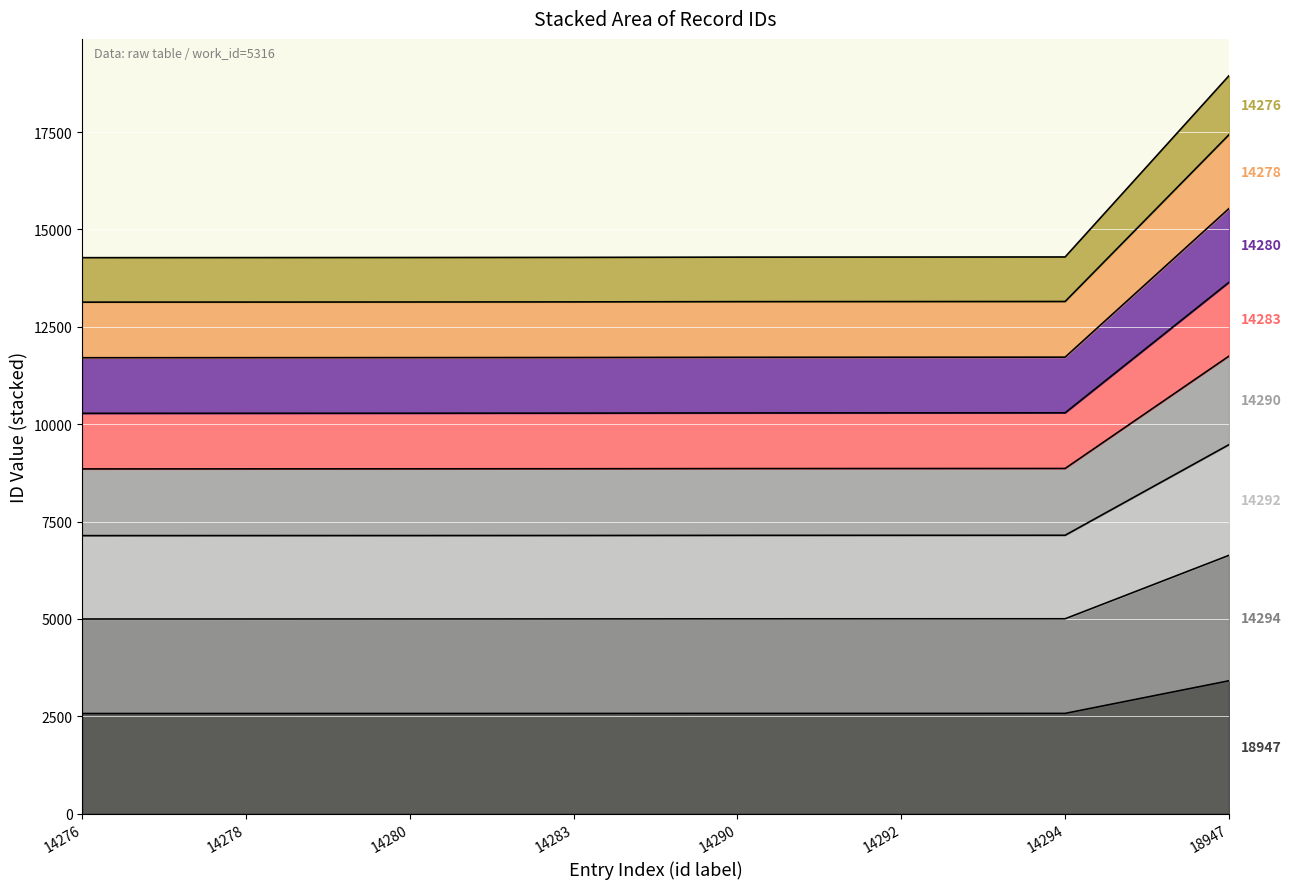

Does the chart display data point markers on the line(s)?

No